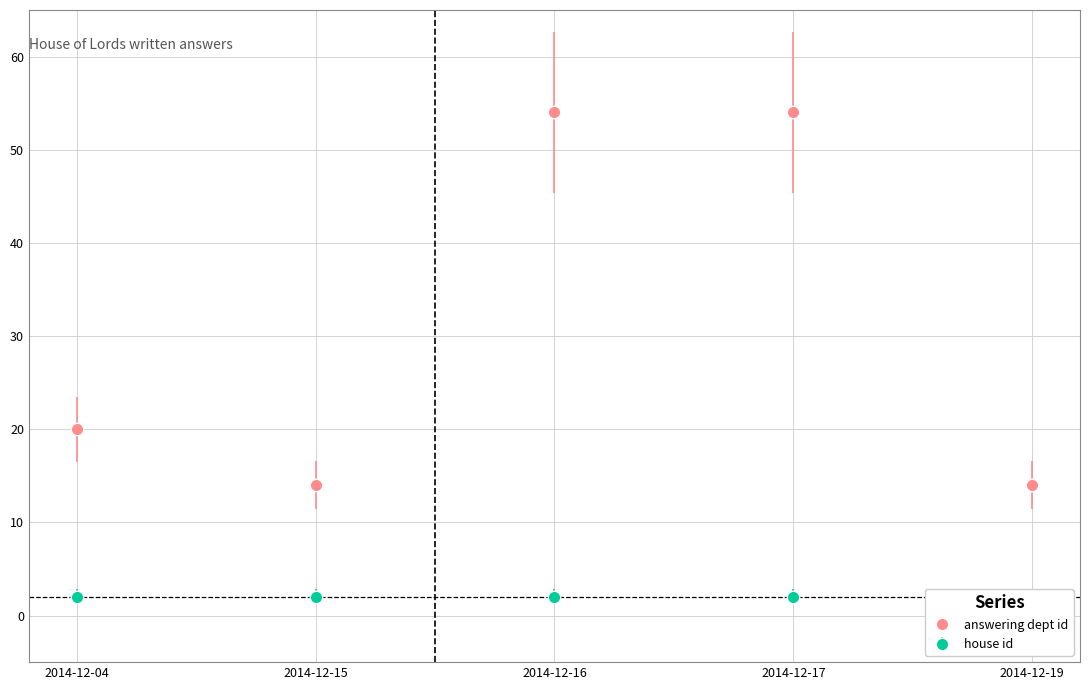

Reading right to left, what are all the values shown in this chart?

14	54	54	14	20